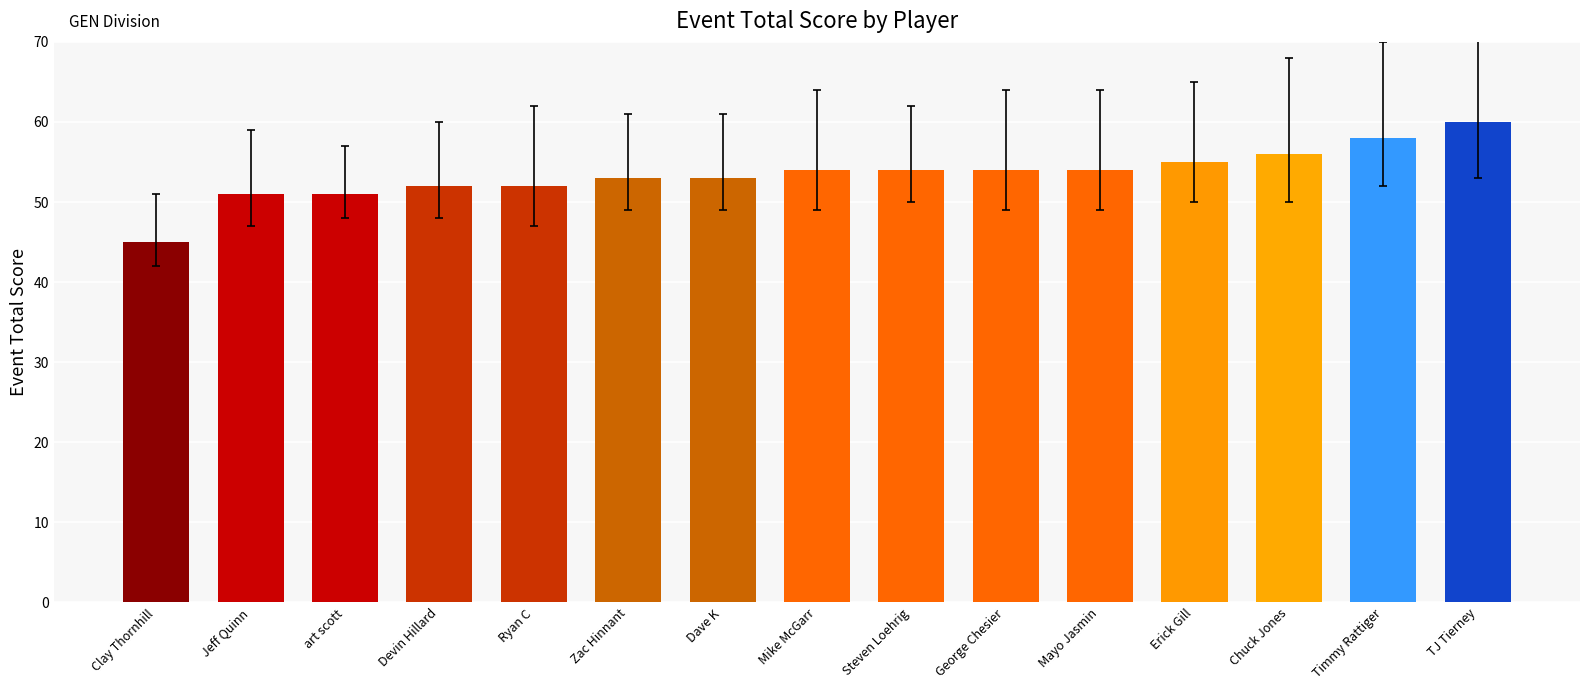

What is the change in value from Mayo Jasmin to TJ Tierney?

+6